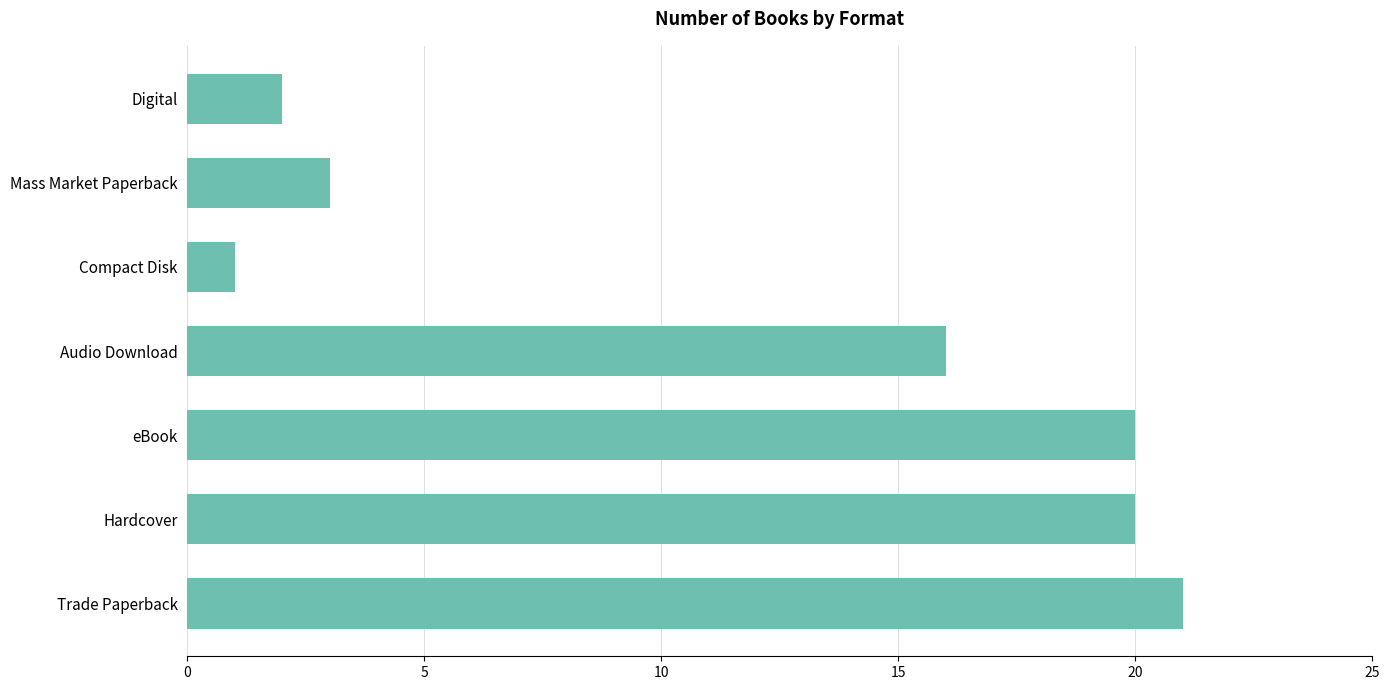

What is the average value?

12